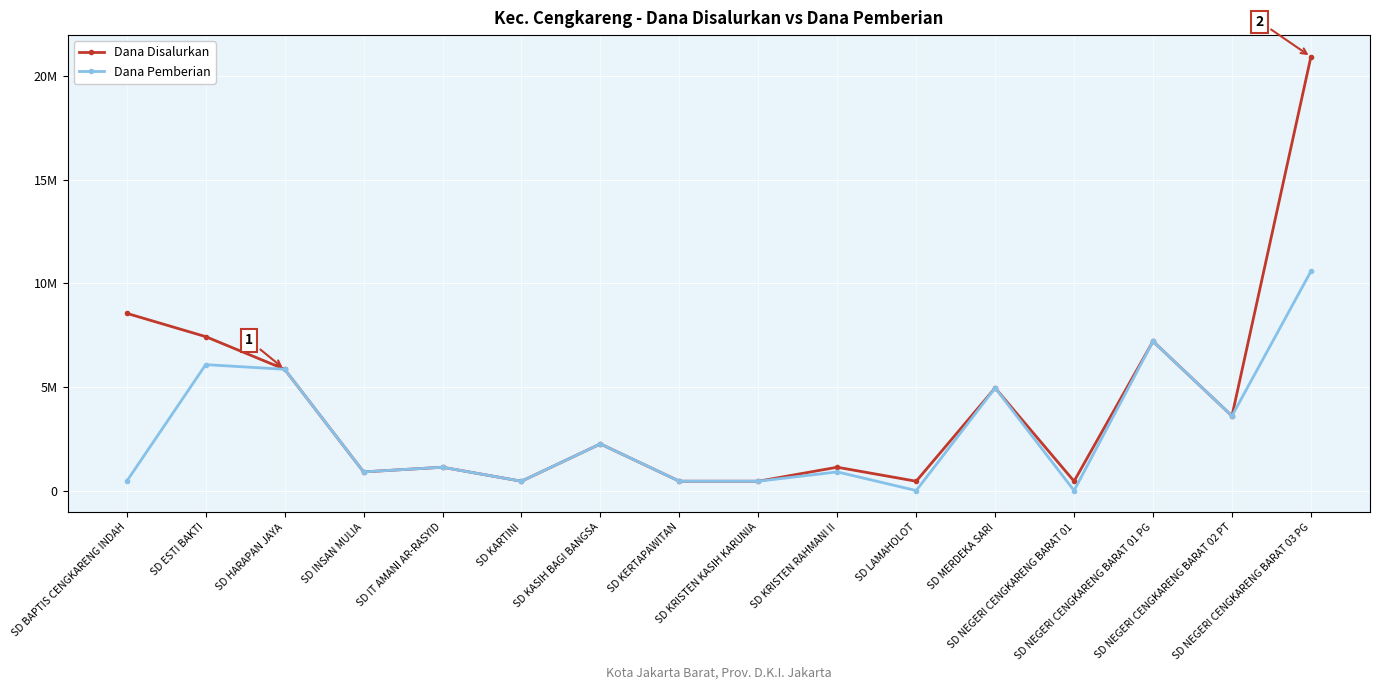

What are all the series names shown in the legend?

Dana Disalurkan, Dana Pemberian